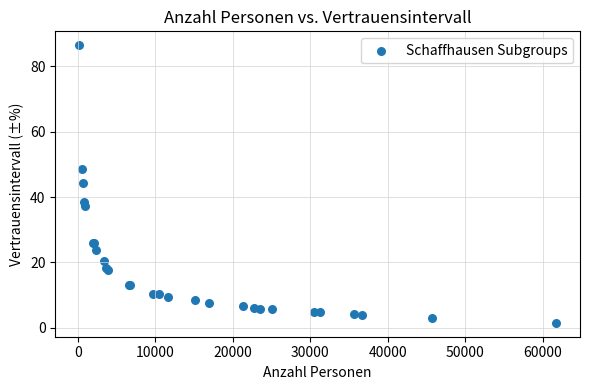

What Y value in the scatter plot is closest to 43?

44.3